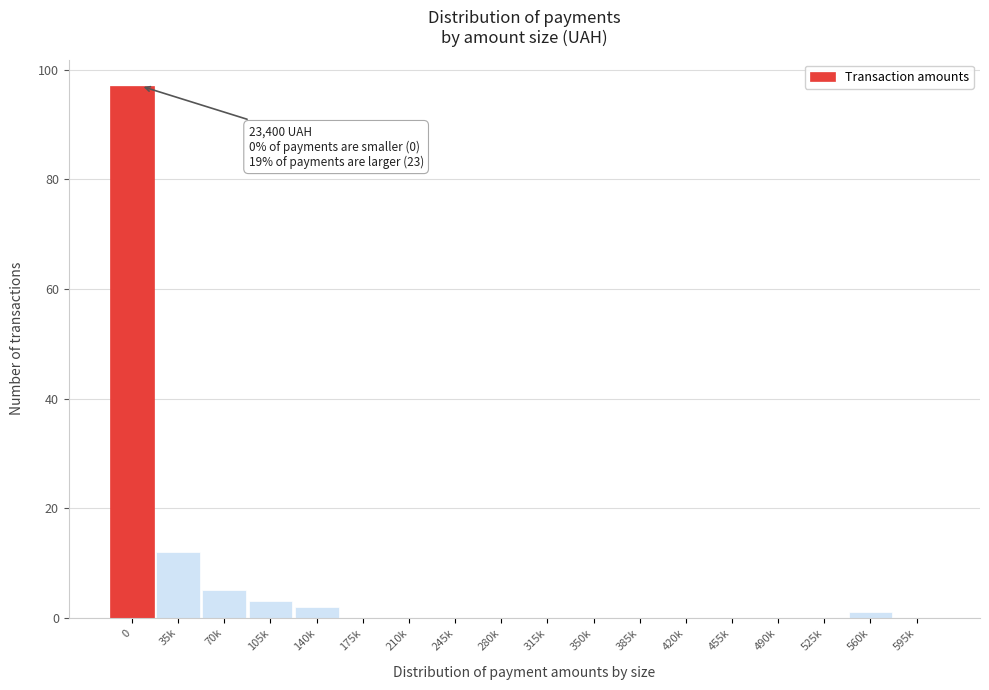

Reading left to right, list all the values displayed in this chart.

0=97	35k=12	70k=5	105k=3	140k=2	175k=0	210k=0	245k=0	280k=0	315k=0	350k=0	385k=0	420k=0	455k=0	490k=0	525k=0	560k=1	595k=0